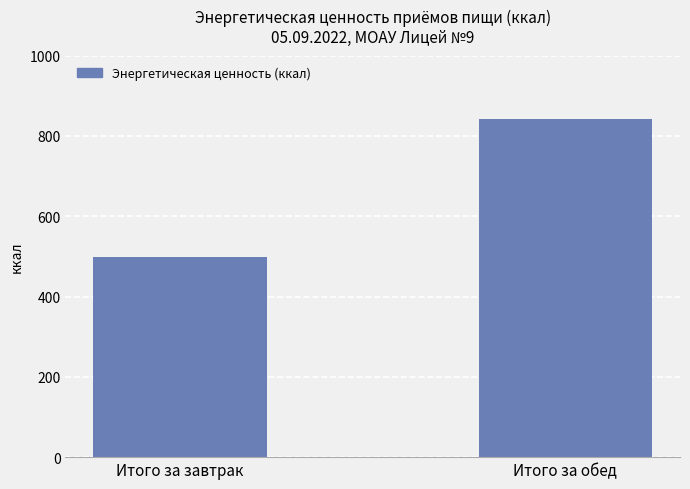

How many categories are shown in the chart?

2